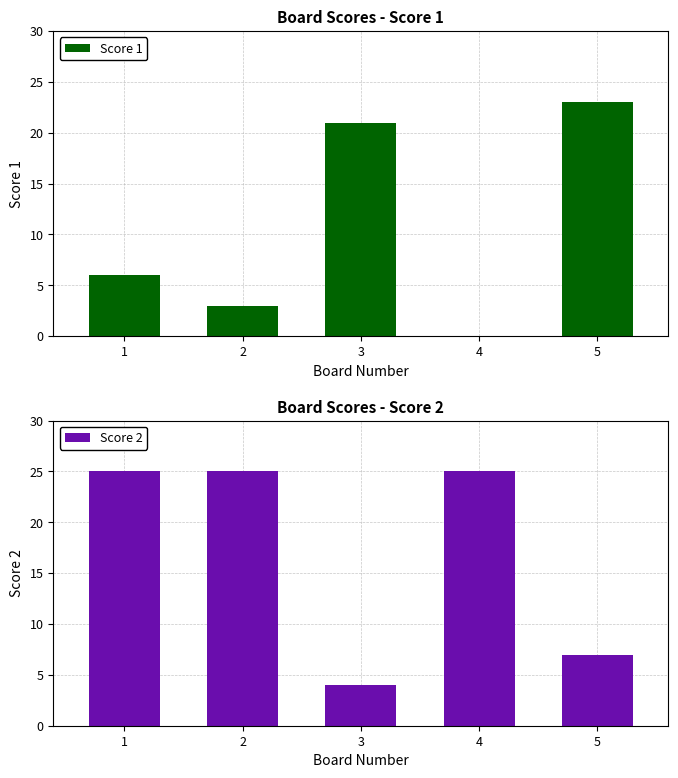

What are all the series names shown in the legend?

Score 1, Score 2